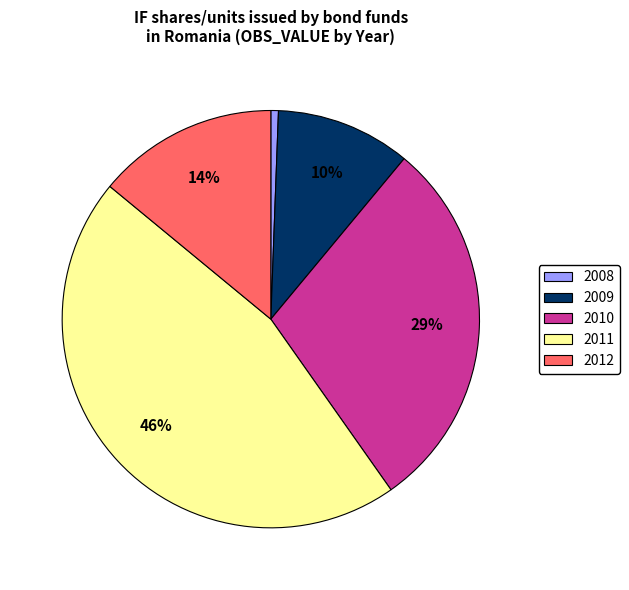

Rank the categories by value from highest to lowest.

2011, 2010, 2012, 2009, 2008